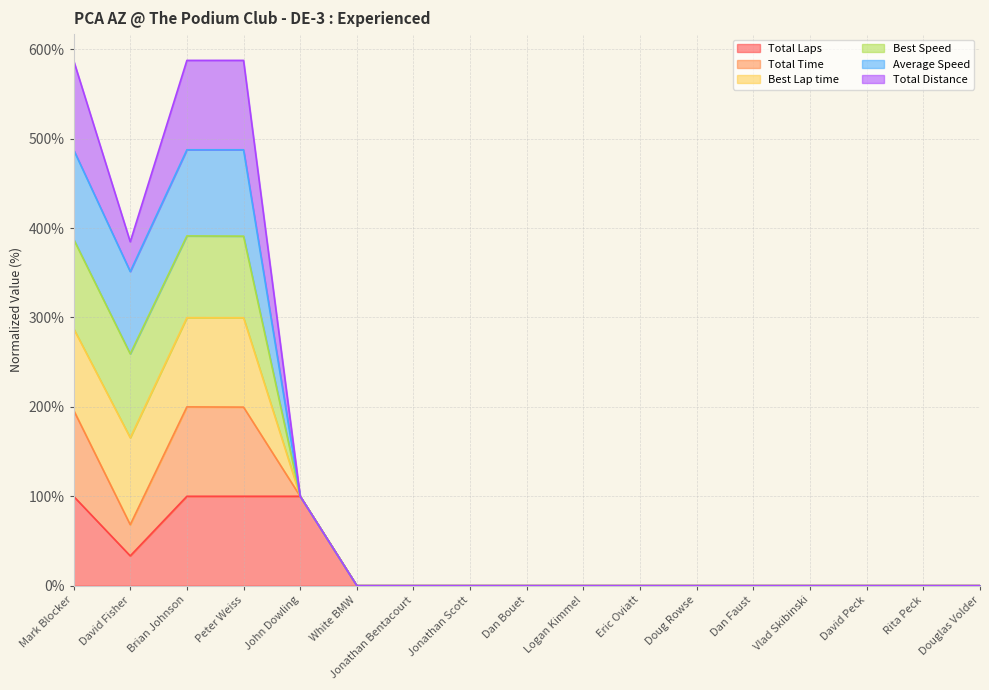

Does the chart display data point markers on the line(s)?

No